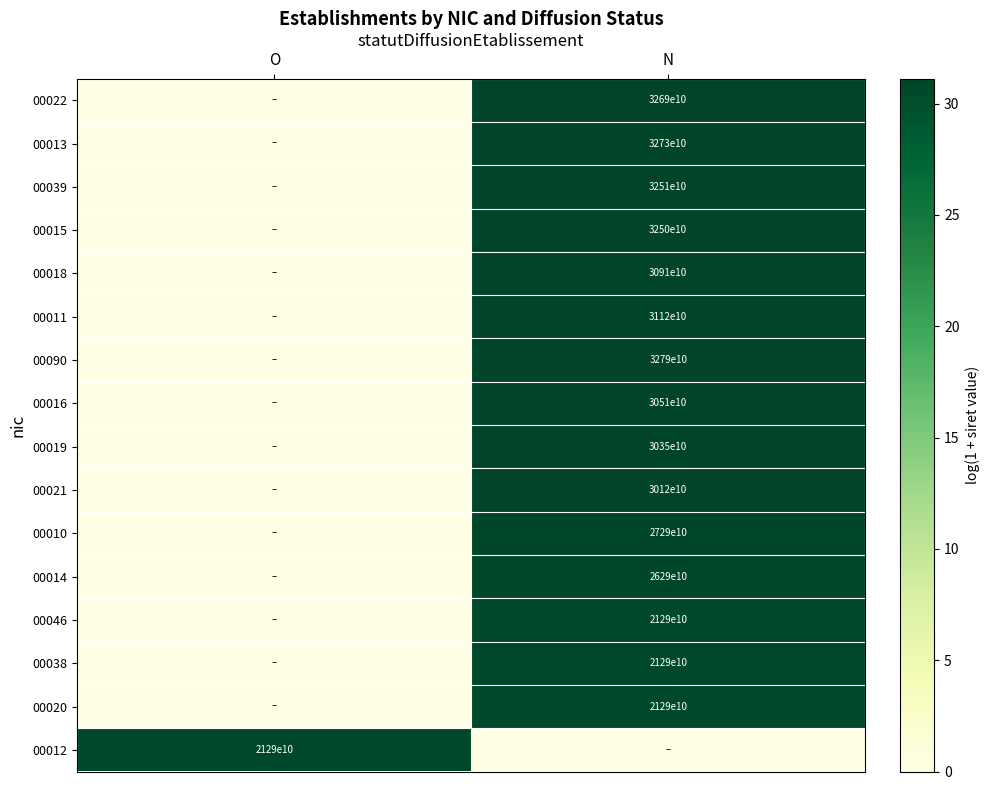

The value of 00020 at N is 31550106803506. True or false?

False